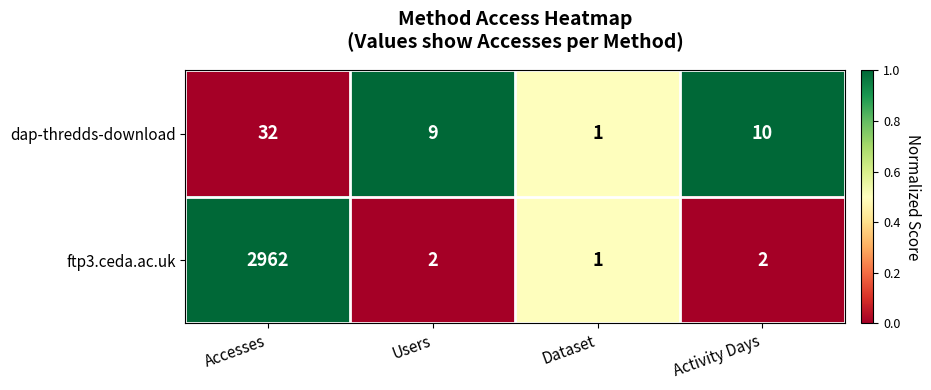

Reading right to left, list all the values displayed in this chart.

dap-thredds-download: 10	1	9	32
ftp3.ceda.ac.uk: 2	1	2	2962